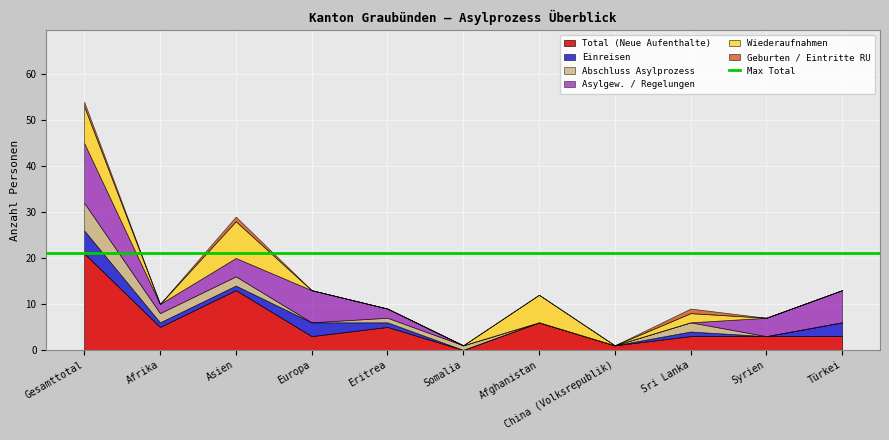

What is the total value across all series at China (Volksrepublik)?

1